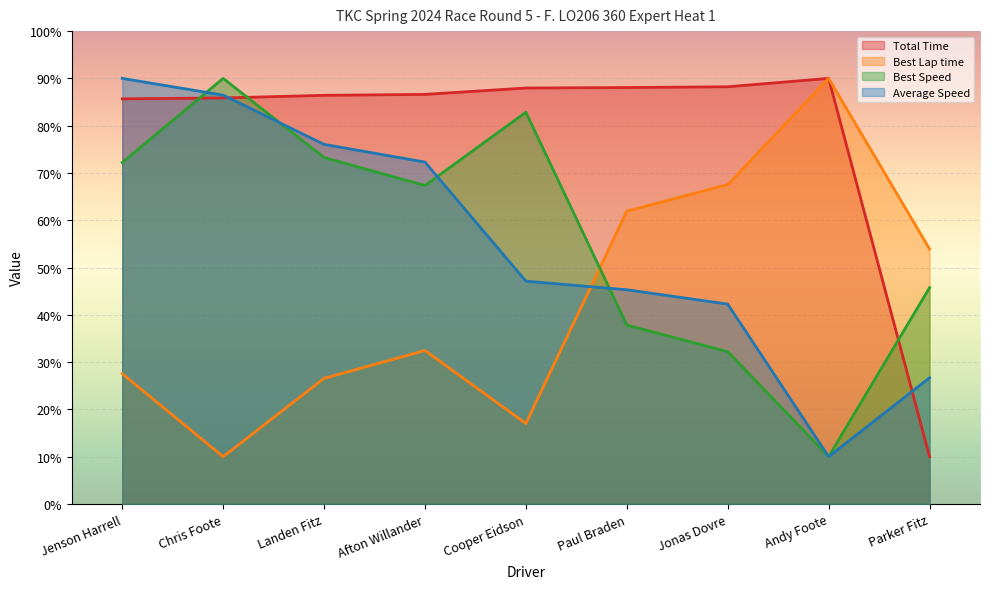

How many interior local valleys does the Average Speed series have?

1